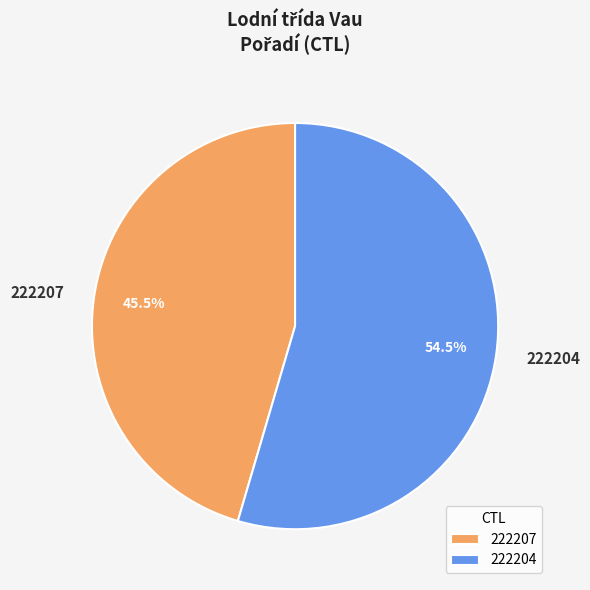

Which category has the smallest portion of the pie?

222207